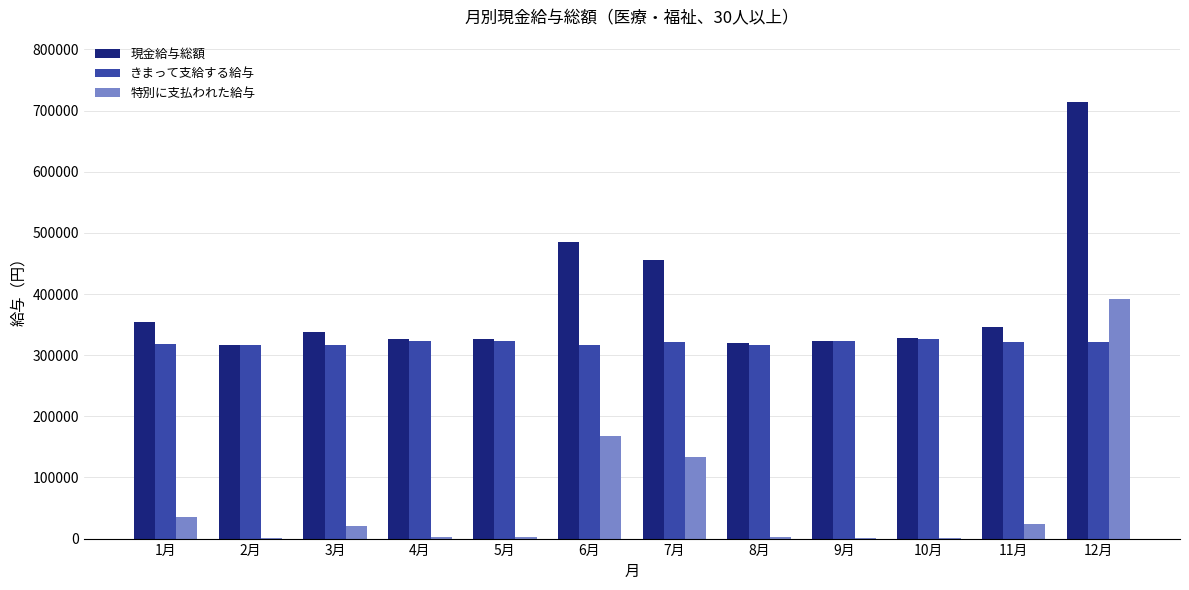

What is the maximum value for きまって支給する給与?

326688